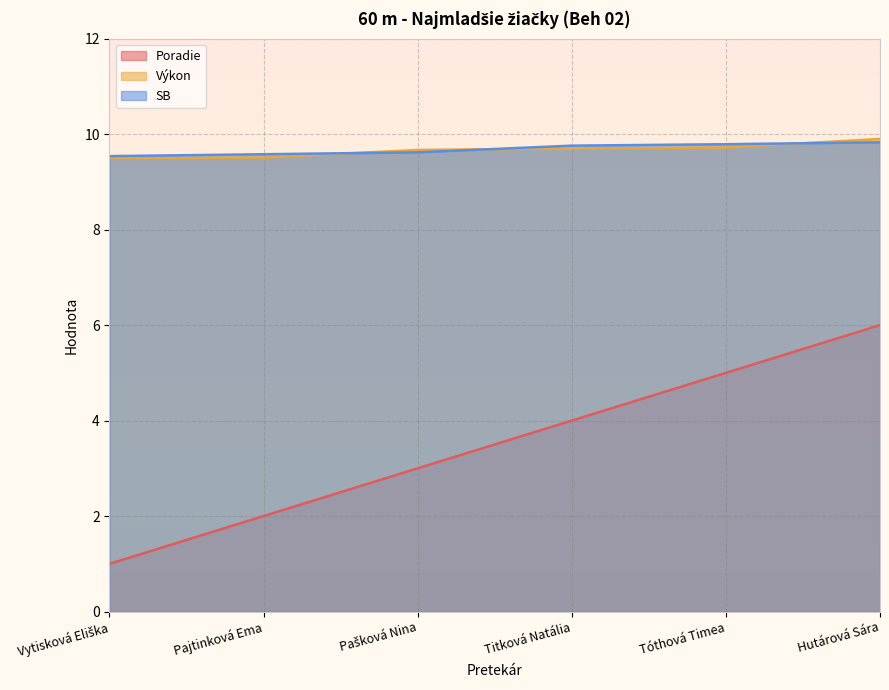

What is the difference between the maximum and minimum values in the Poradie series?

5.0